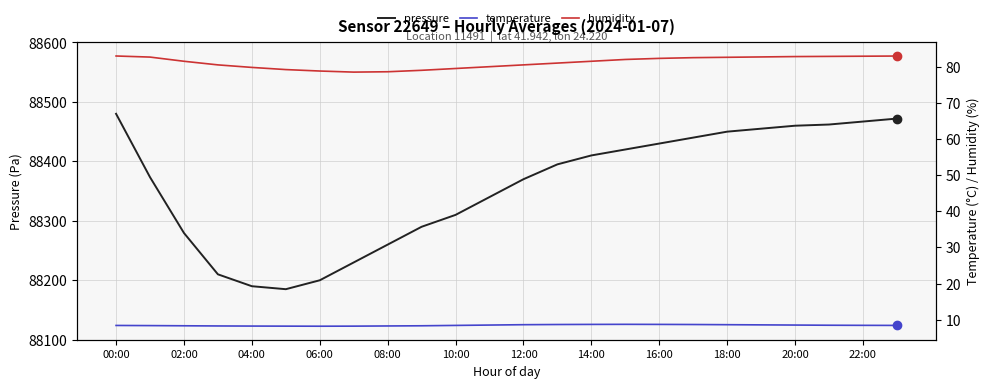

The value of pressure at 00:00 is 130202.9. True or false?

False